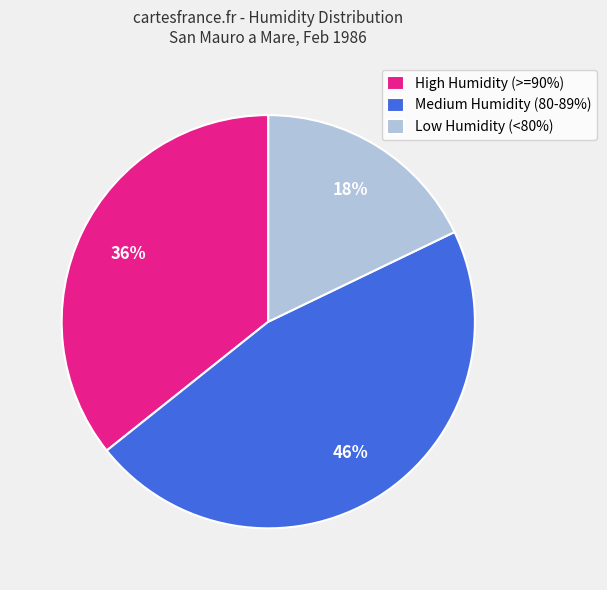

Is it true that Medium Humidity (80-89%) is 59% of the pie?

False